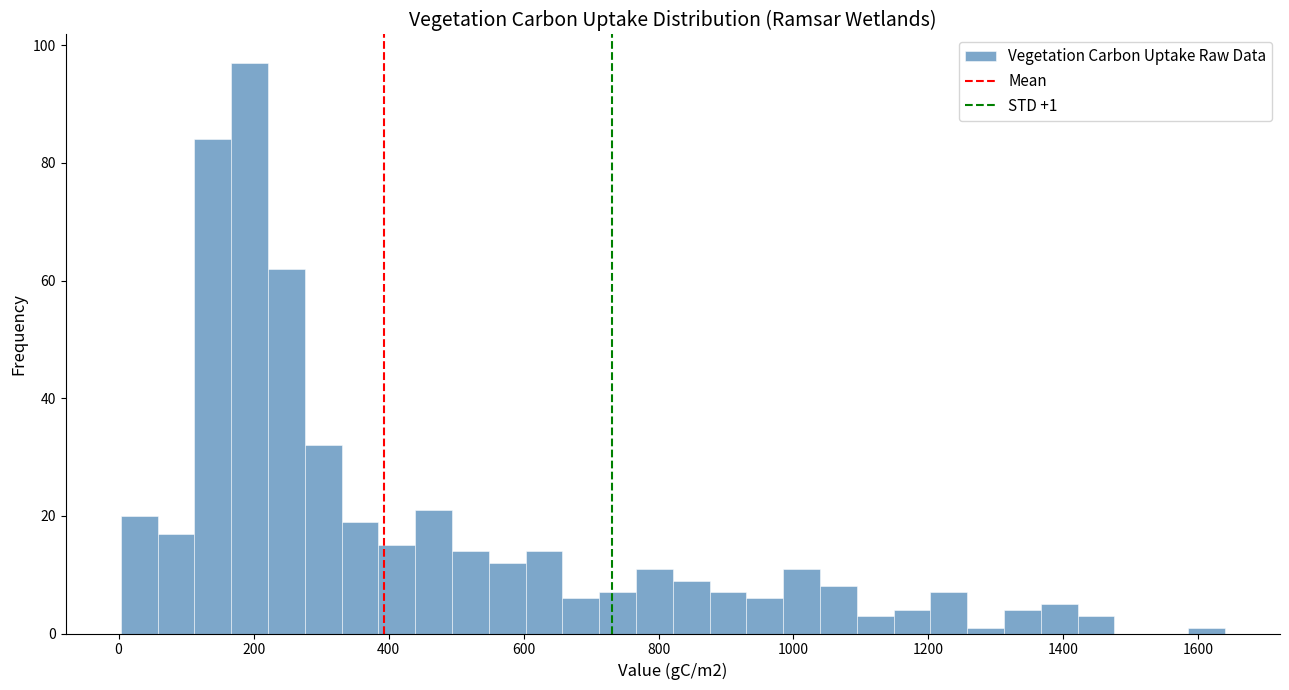

Read against the x-axis, roughly where is the centre of the tallest bar?

200